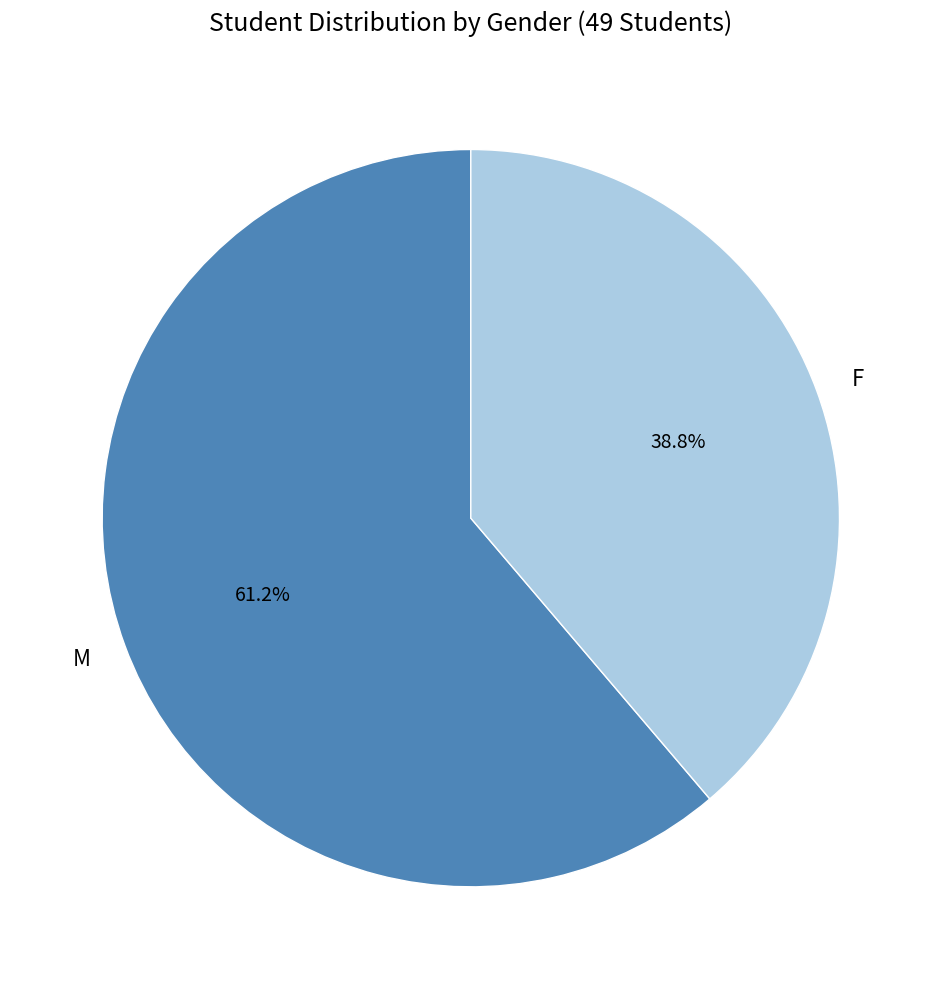

Does F represent more than half of the total?

No